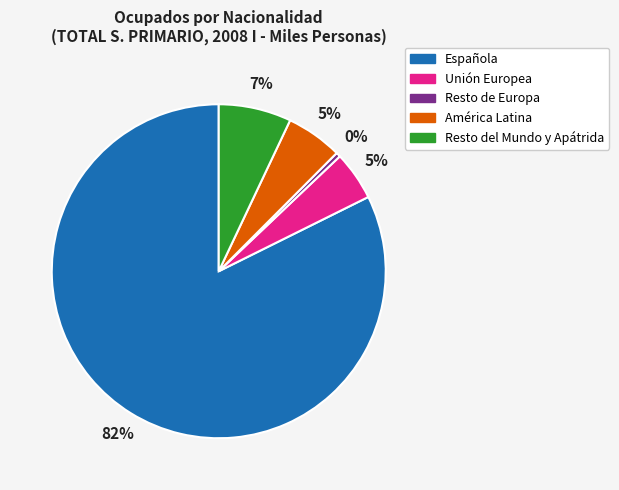

To the nearest percent, what is the average slice percentage?

20%